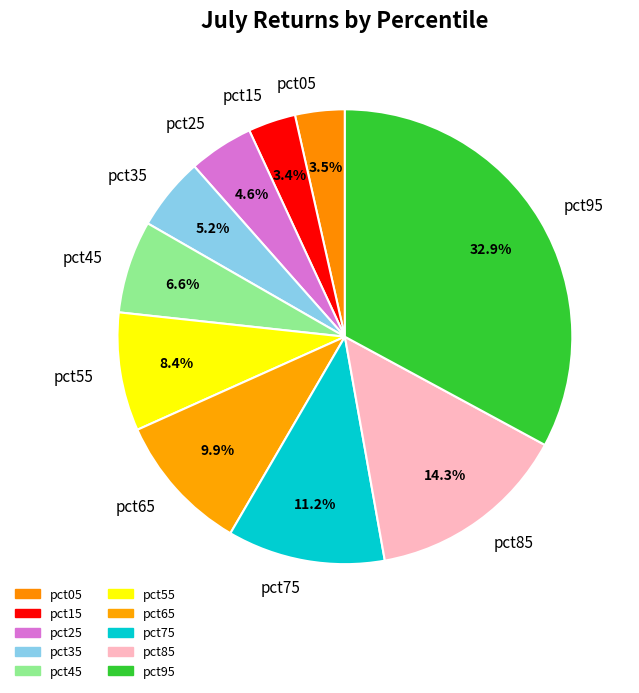

Which has a higher value, pct05 or pct55?

pct55